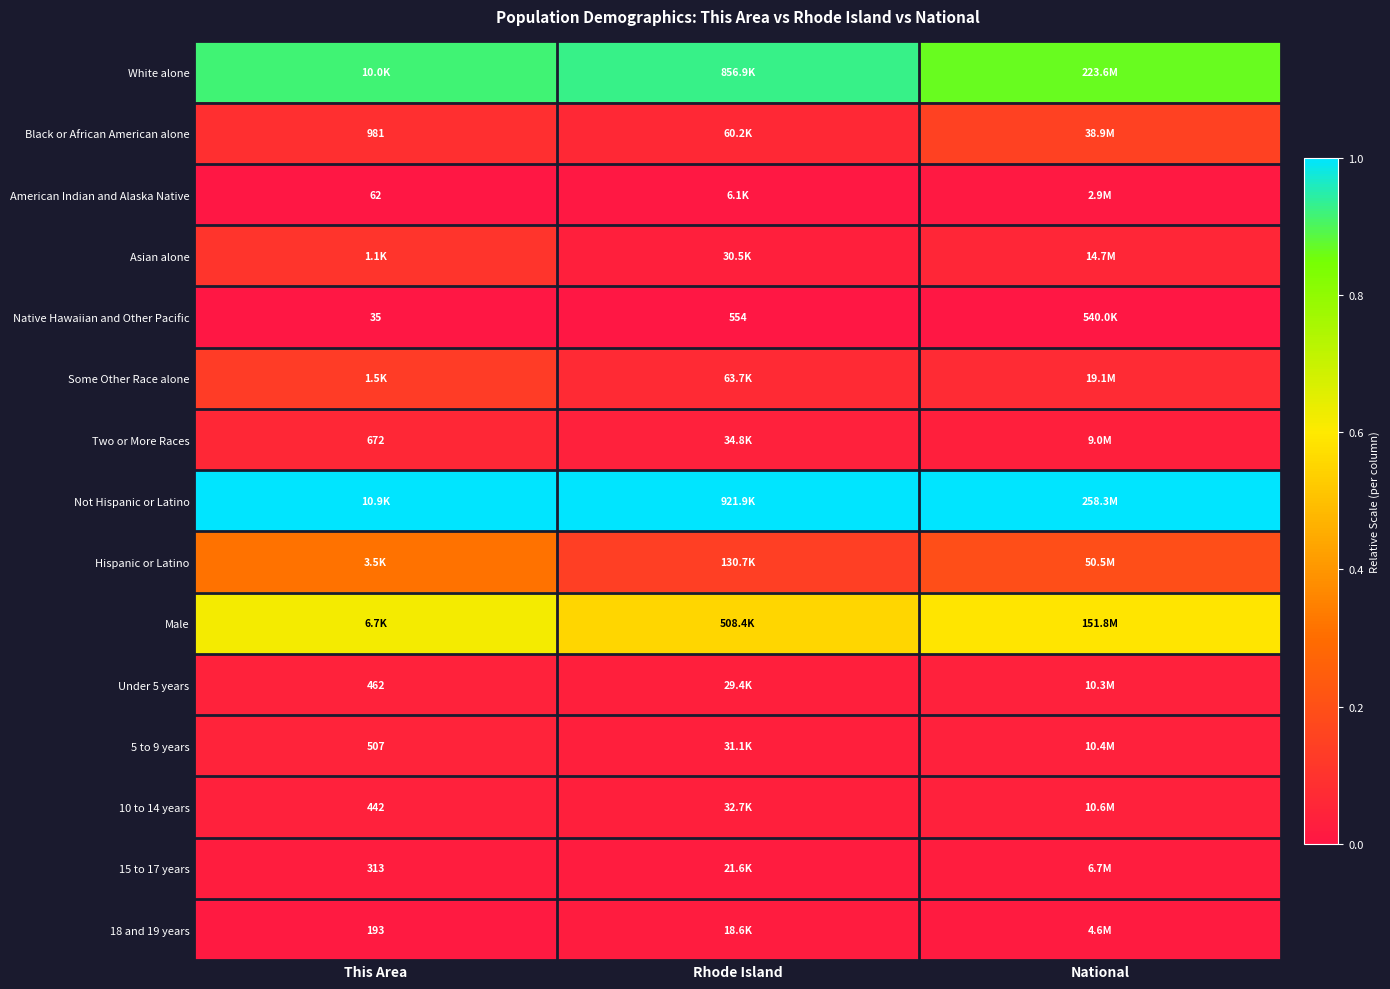

Rank the series by their maximum value, from lowest to highest.

Native Hawaiian and Other Pacific, American Indian and Alaska Native, 18 and 19 years, 15 to 17 years, 10 to 14 years, Under 5 years, 5 to 9 years, Two or More Races, Asian alone, Some Other Race alone, Black or African American alone, Hispanic or Latino, Male, White alone, Not Hispanic or Latino